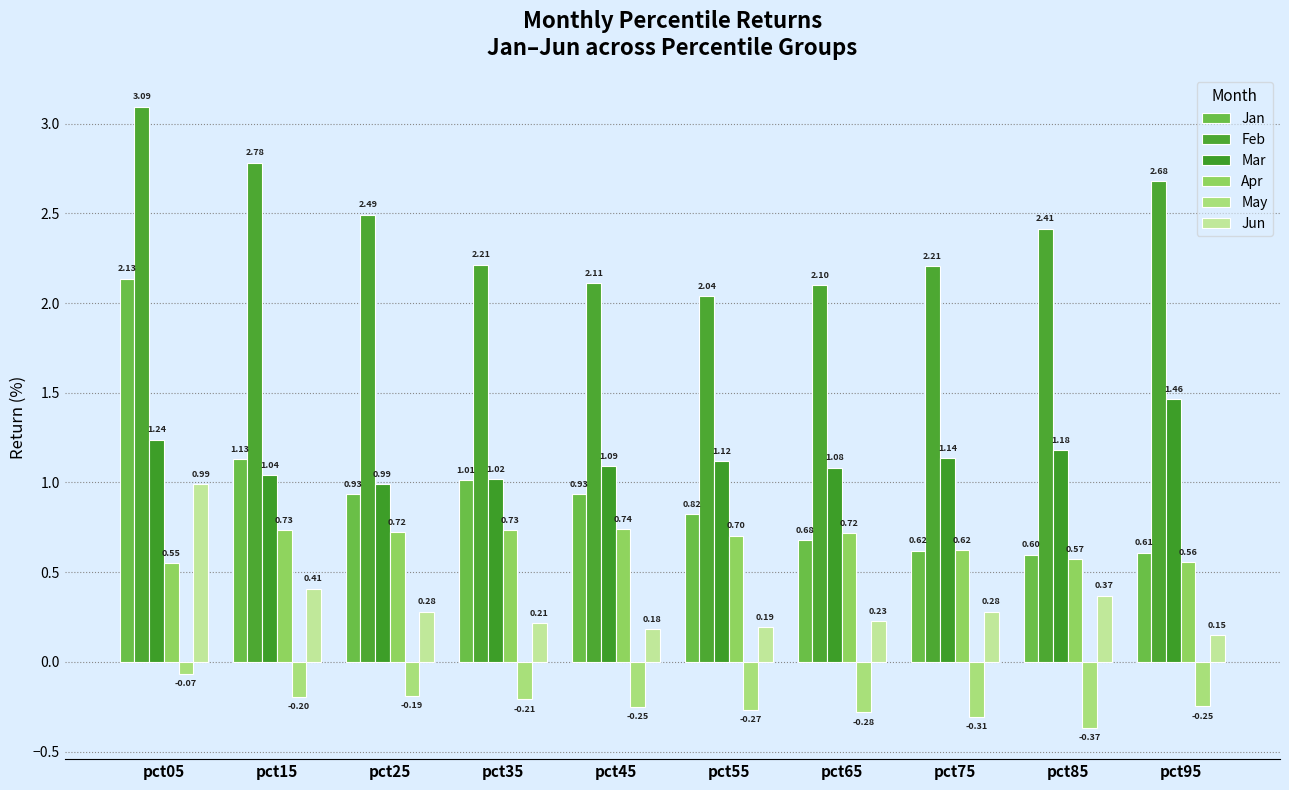

What is the average value of the Jan series?

0.9